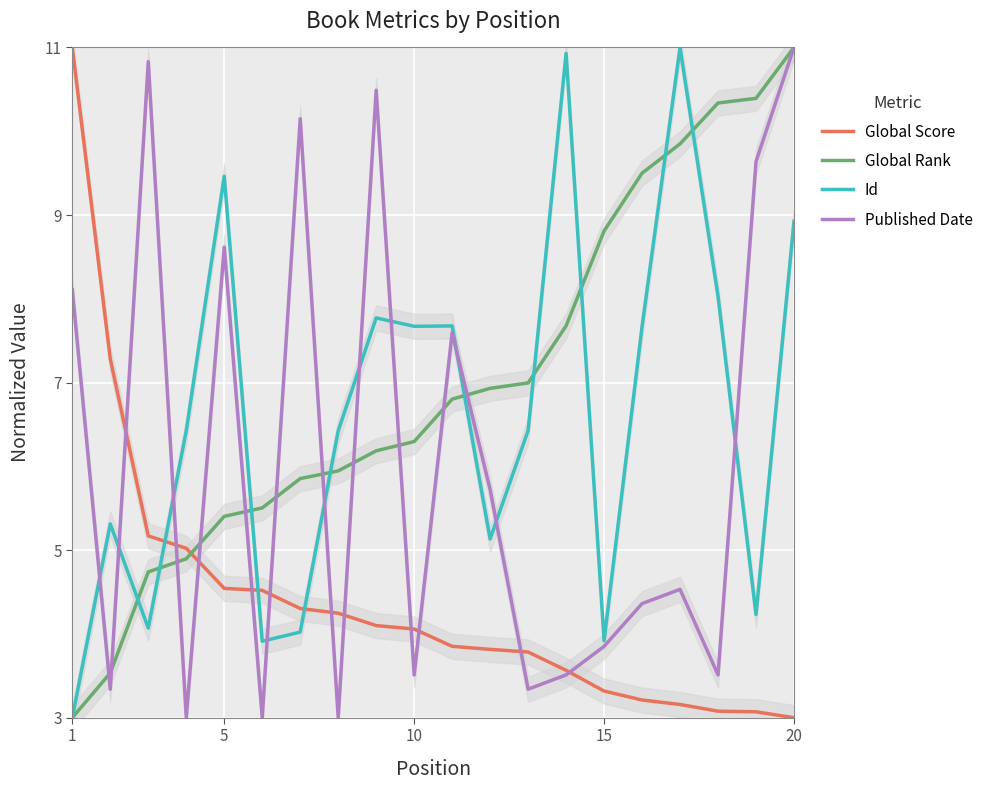

What is the highest value of the Id series?

11.0